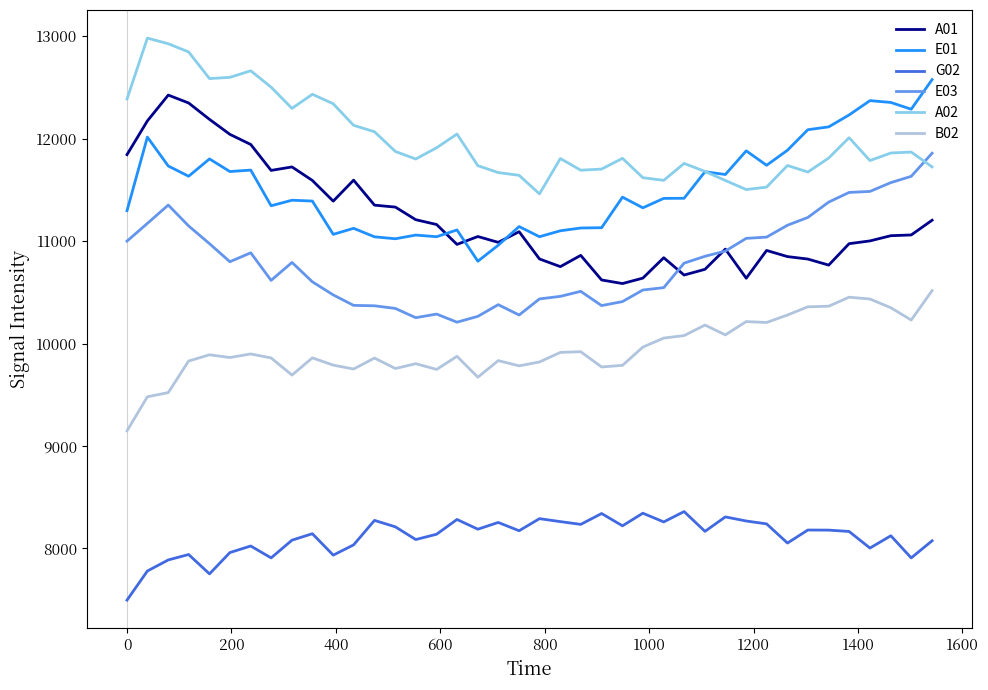

Which series has the largest total across all categories?

A02